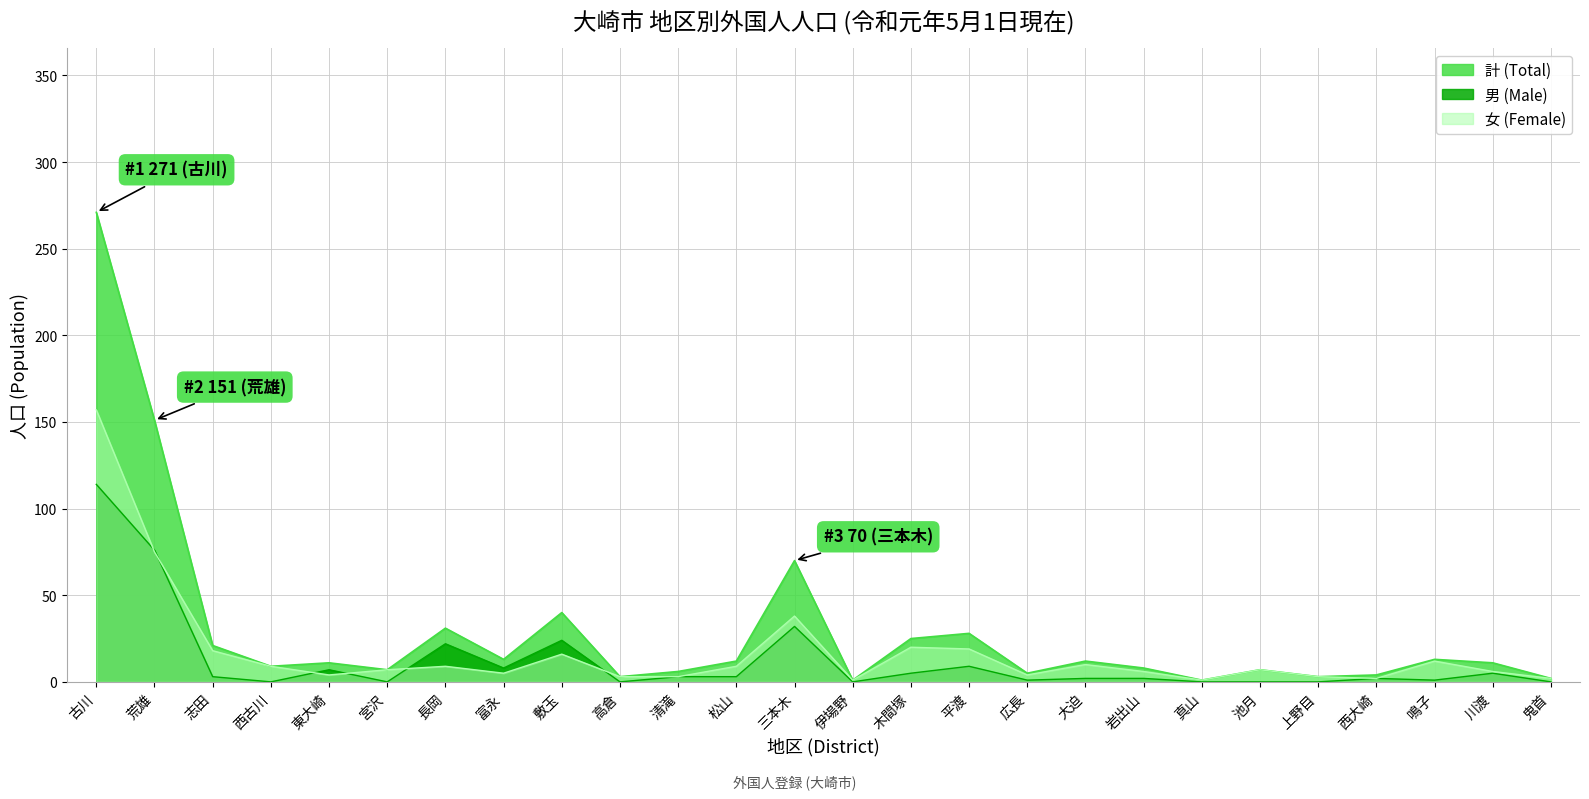

Which has a higher value, 広長 or 川渡?

川渡